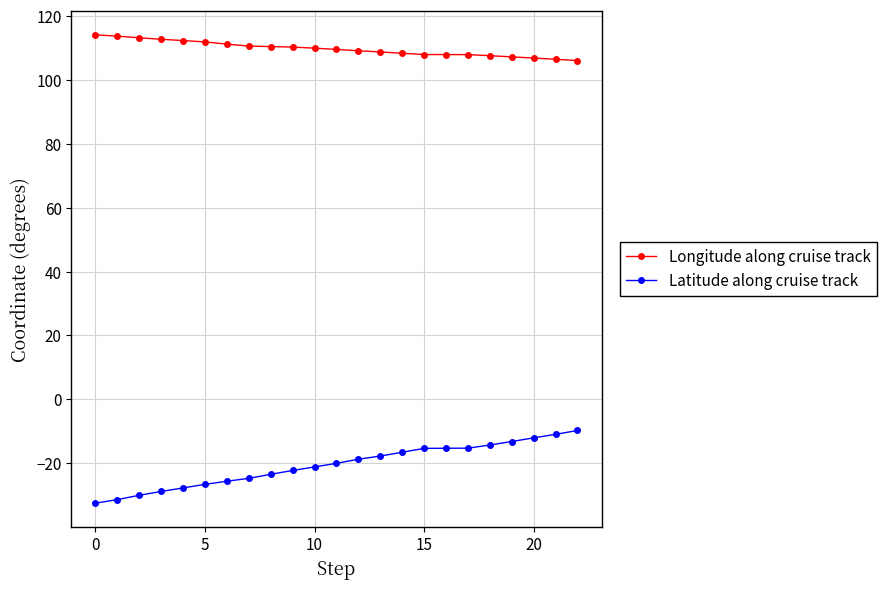

Which series has the widest spread of values?

Latitude along cruise track